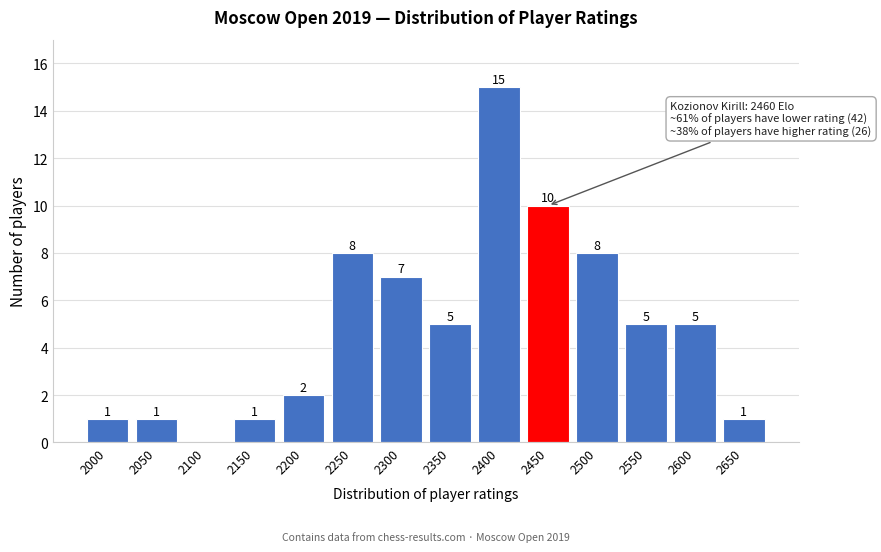

Reading right to left, transcribe all the data shown in this chart.

2650=1	2600=5	2550=5	2500=8	2450=10	2400=15	2350=5	2300=7	2250=8	2200=2	2150=1	2100=0	2050=1	2000=1